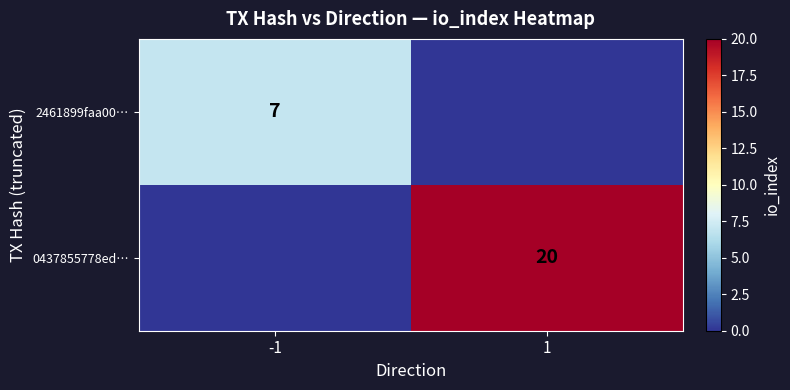

Count the number of categories in the chart.

2